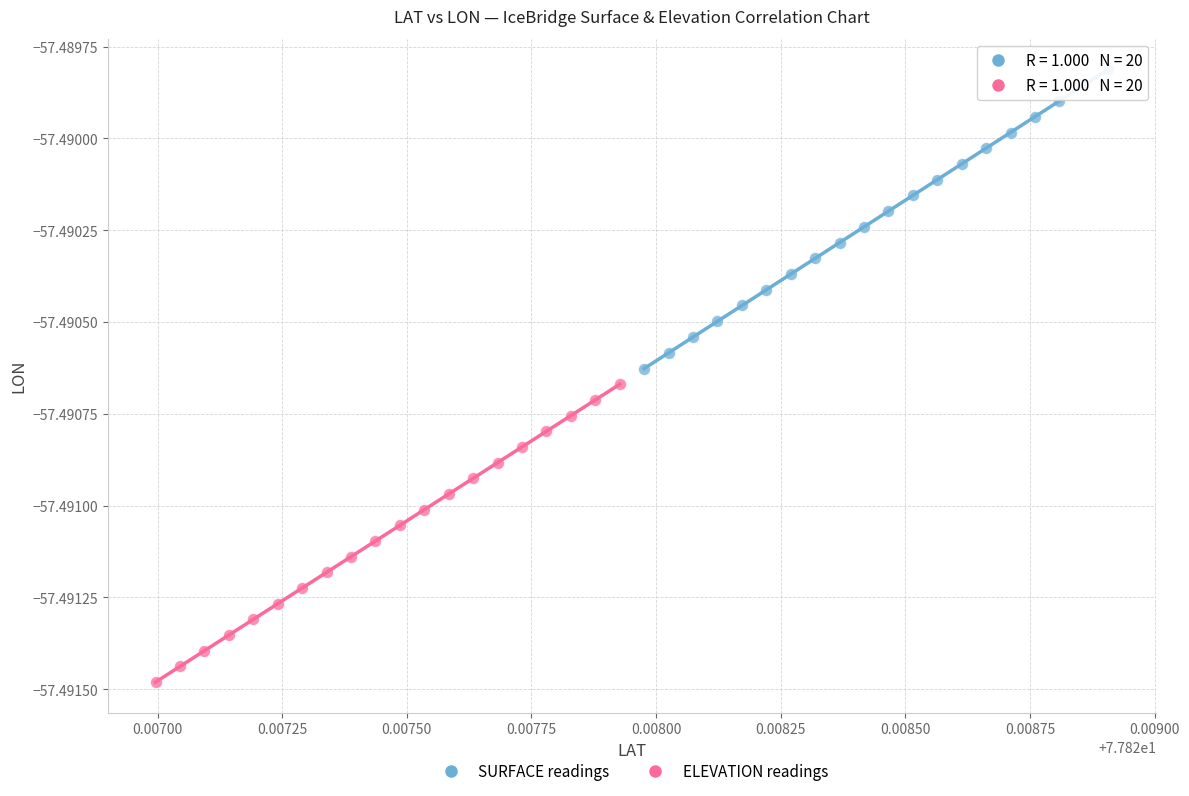

What are all the series names shown in the legend?

SURFACE readings, ELEVATION readings